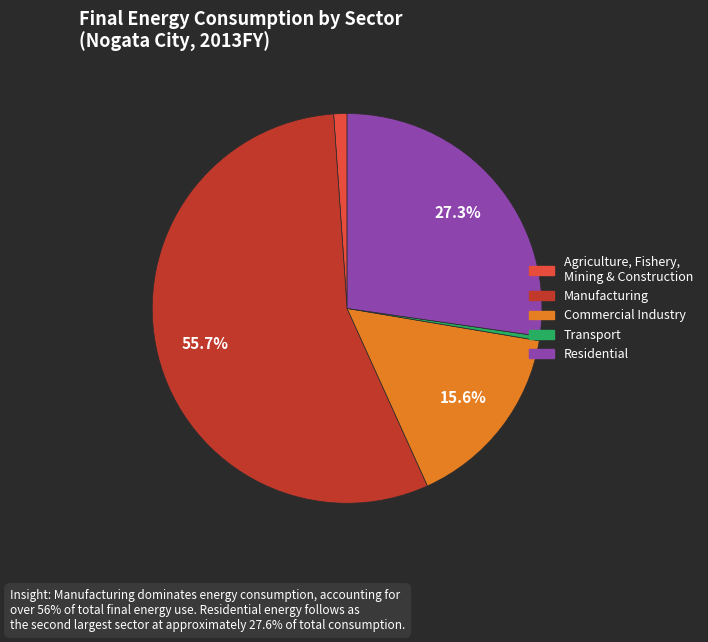

To the nearest percent, what is the average slice percentage?

20%